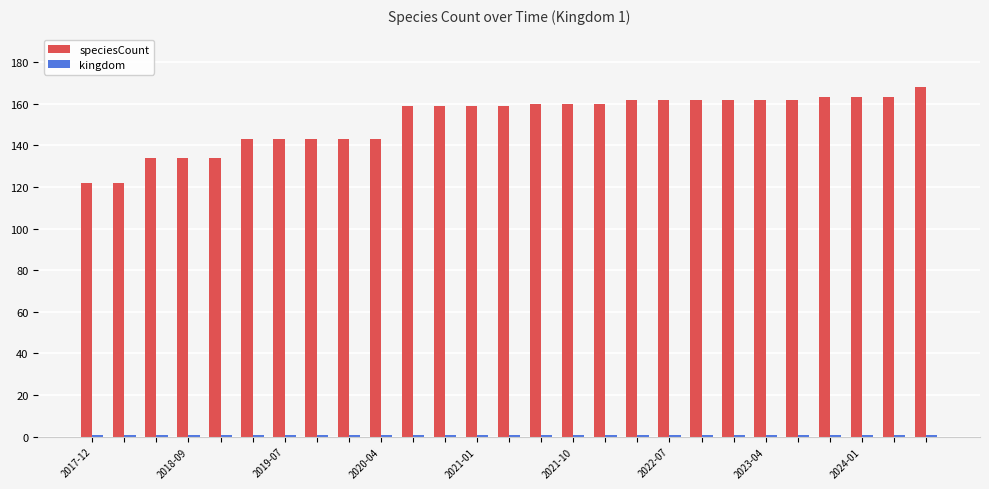

What is the sum of all speciesCount values?

4106